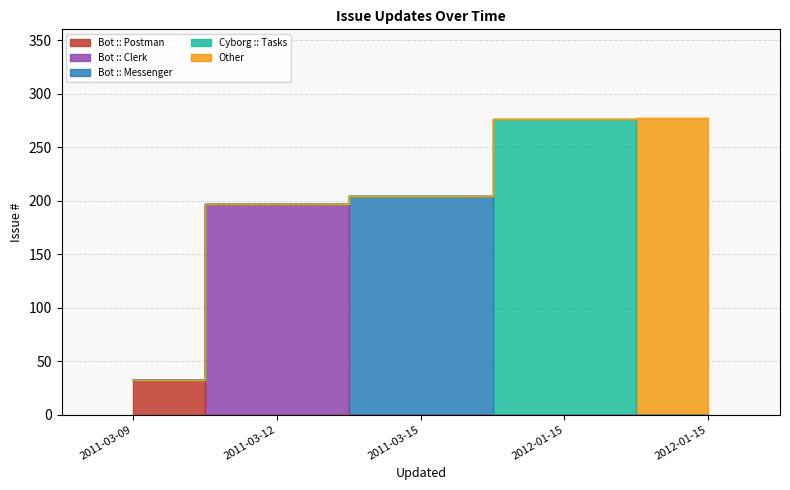

What is the ratio of the value at 2011-03-15 to the value at 2011-03-12?

1.0